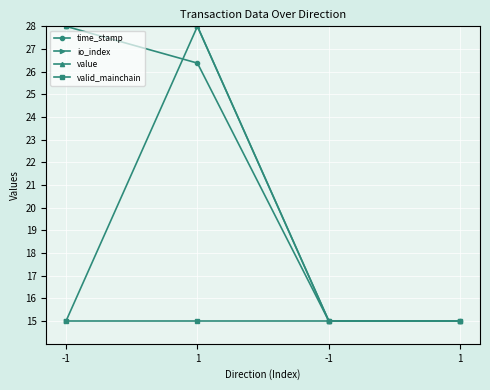

How many data points does each series have?

4